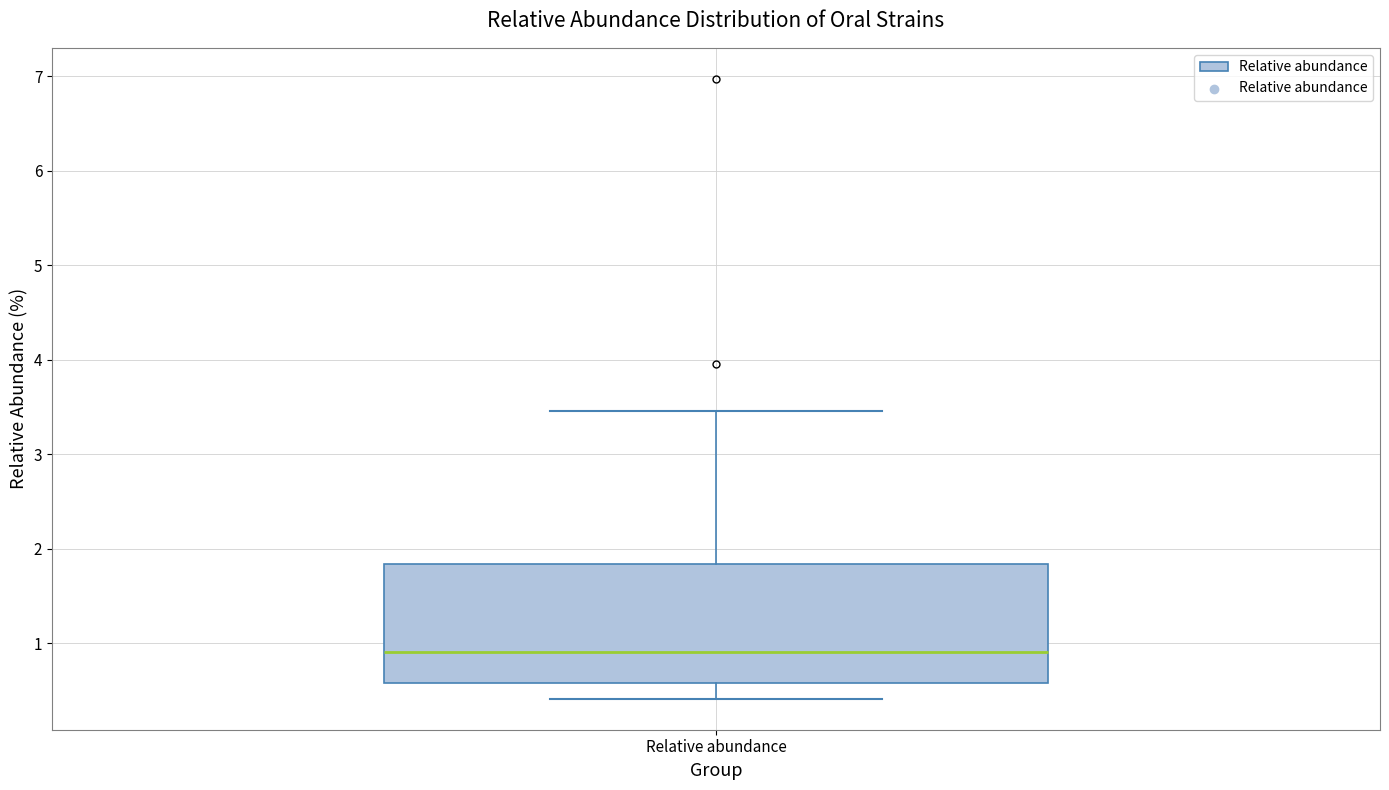

Where is the upper edge of the box for Relative abundance on the y-axis? The values are not printed on the chart, so give them approximately, as read against the axis.

1.8